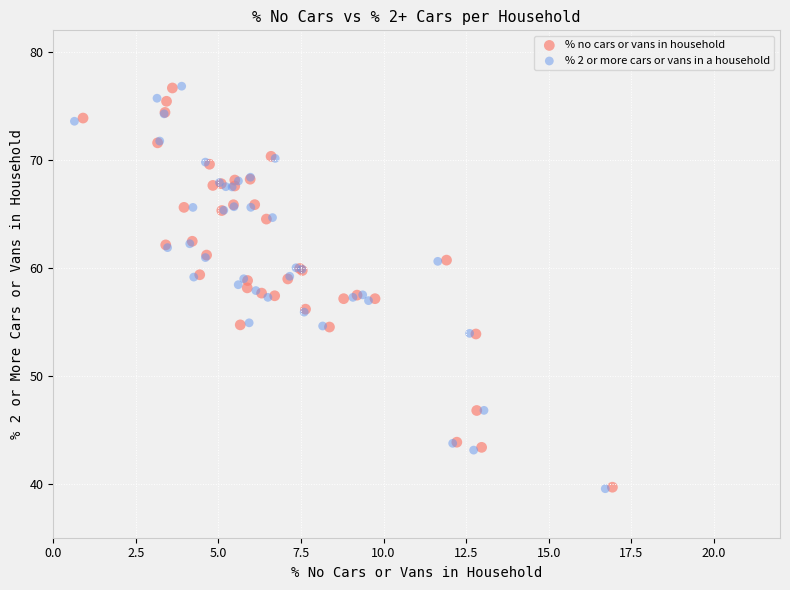

Which series has the largest Y range (max minus min)?

% 2 or more cars or vans in a household